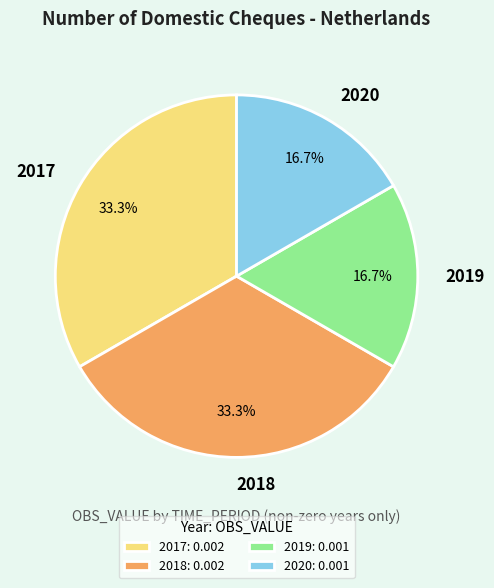

Between 2017 and 2020, which is larger?

2017